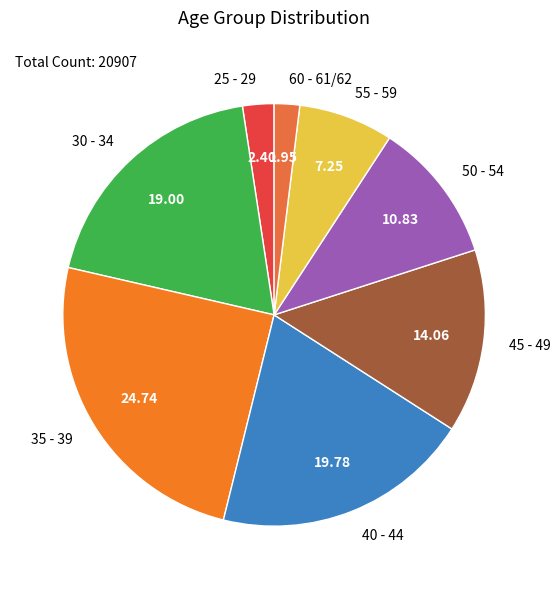

Which category has the biggest portion of the pie?

35 - 39